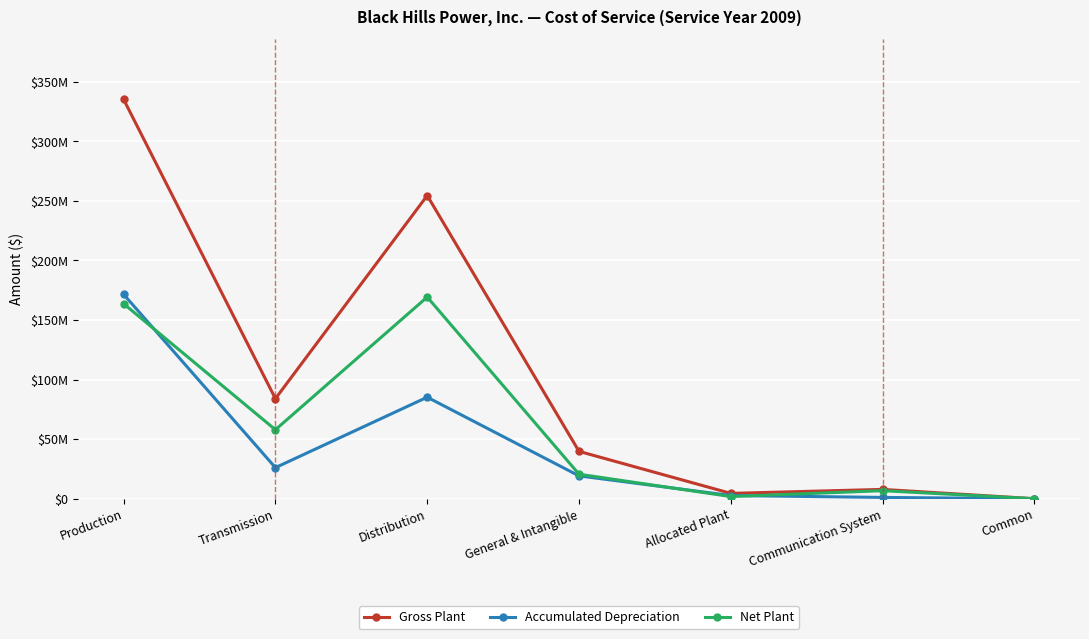

The Accumulated Depreciation series shows 616973.6 at Allocated Plant. True or false?

False